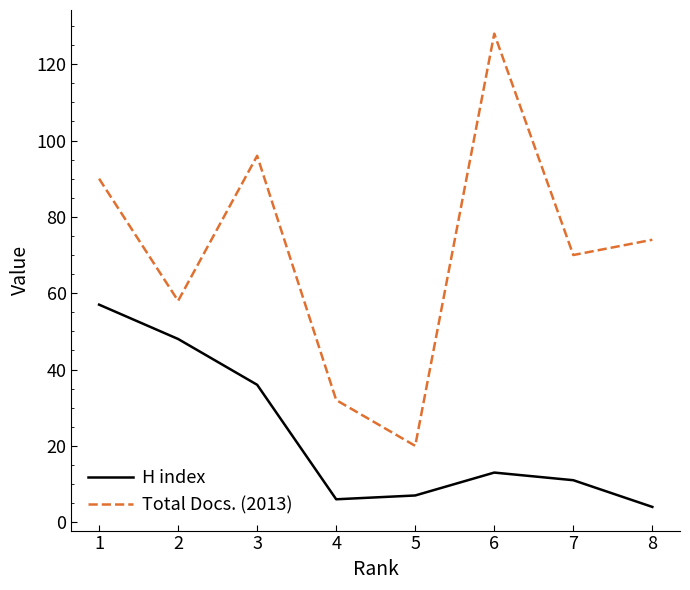

Reading right to left, extract all data points from this chart.

H index: 4	11	13	7	6	36	48	57
Total Docs. (2013): 74	70	128	20	32	96	58	90